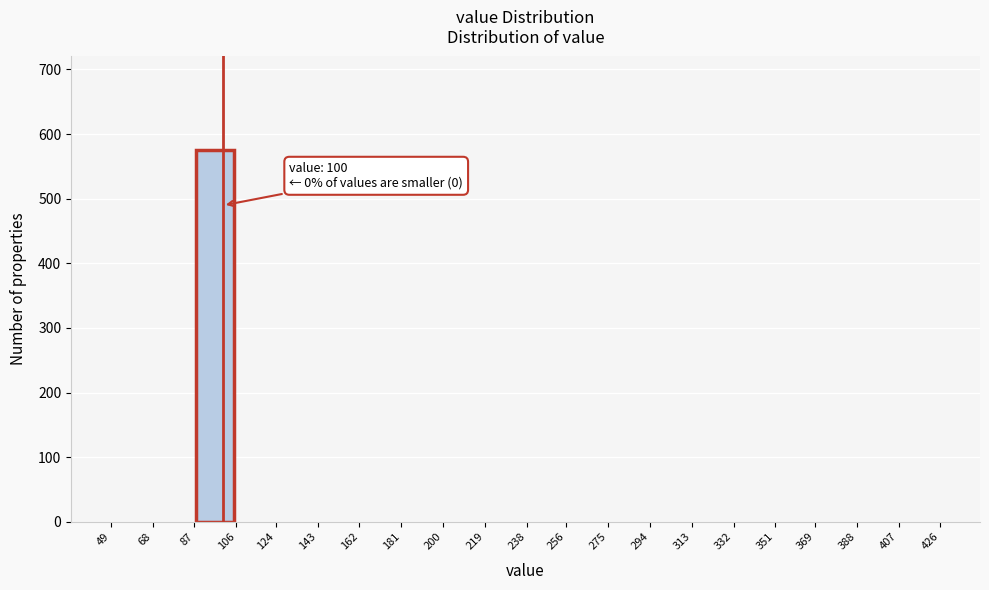

Which range on the x-axis has the tallest bar?

87 to 106